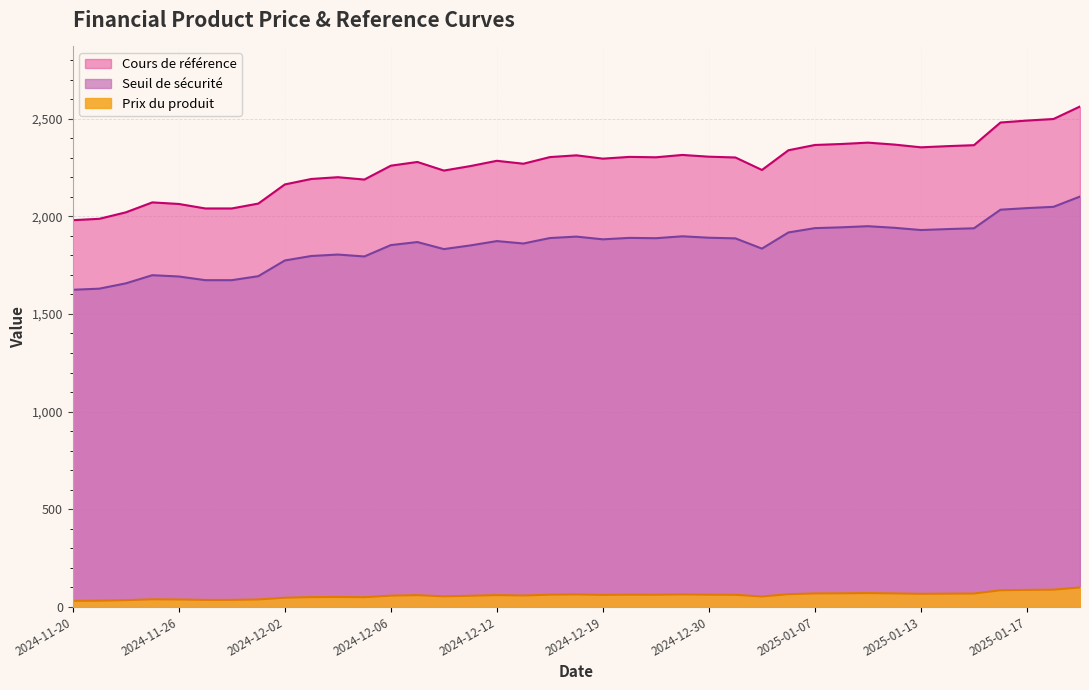

How many interior local valleys does the Seuil de sécurité series have?

7